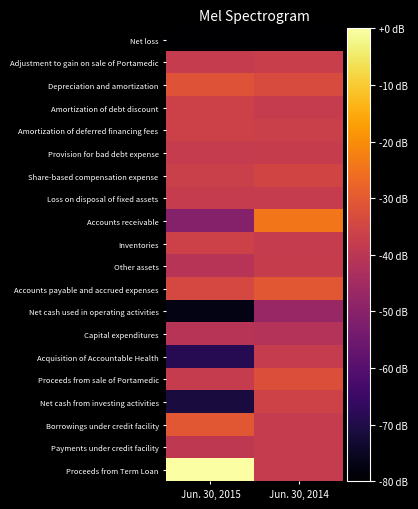

Which has a higher value, Jun. 30, 2014 or Jun. 30, 2015?

Jun. 30, 2015